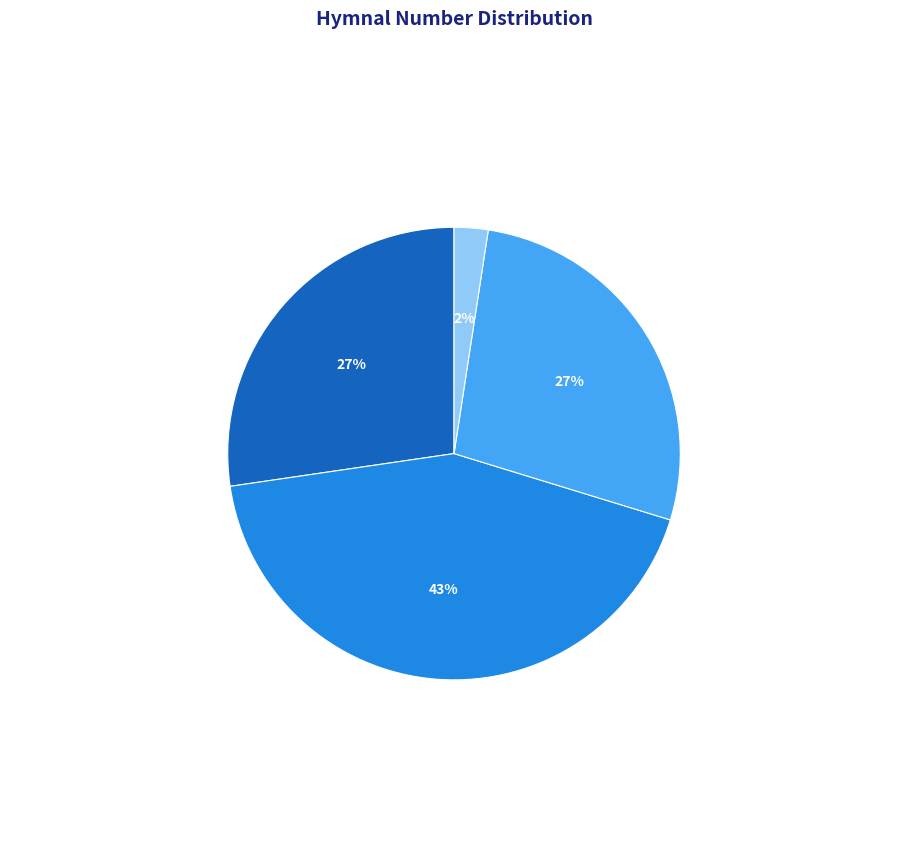

Does Ven, Hermano (CA121978) represent more than half of the total?

No